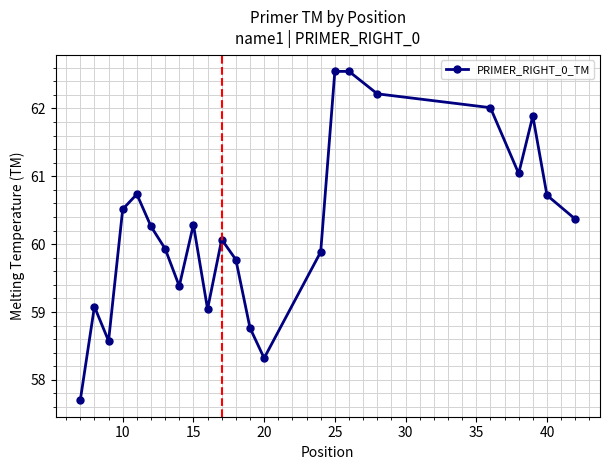

What is the minimum value shown in the chart?

57.7